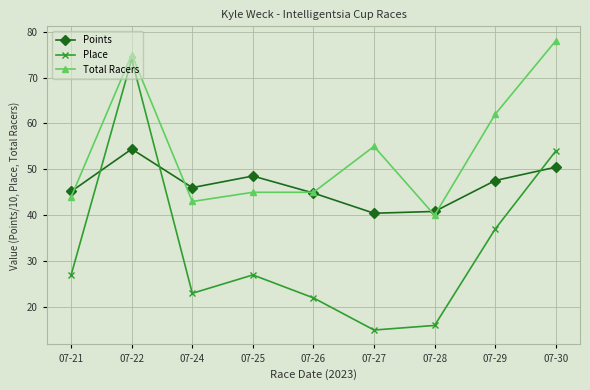

How many values in the Place series are below 27?

4